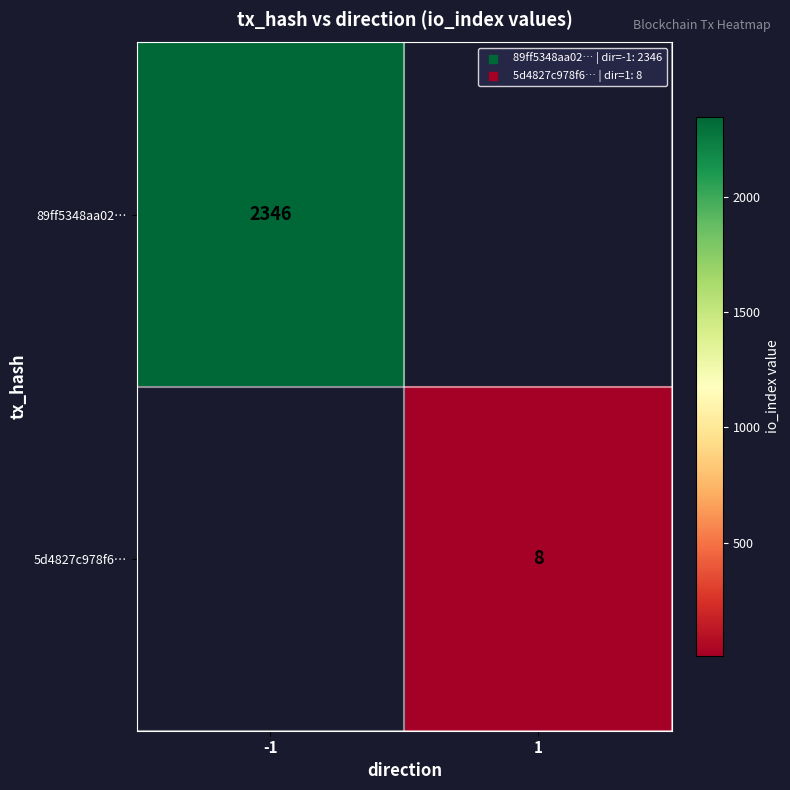

Is it true that 5d4827c978f6… equals 4 at 1?

False